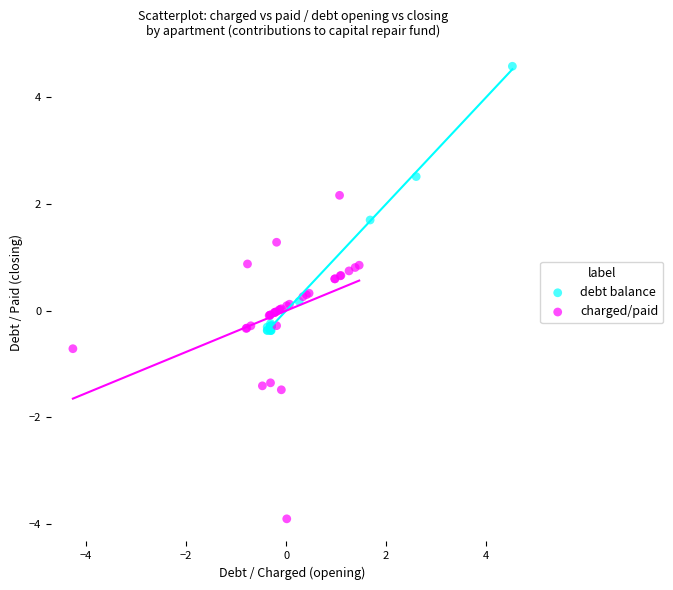

Which series reaches the minimum Y coordinate?

charged/paid